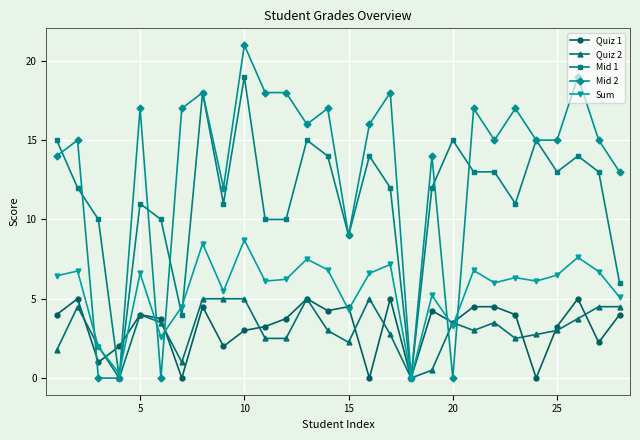

Which series has the largest total across all categories?

Mid 2